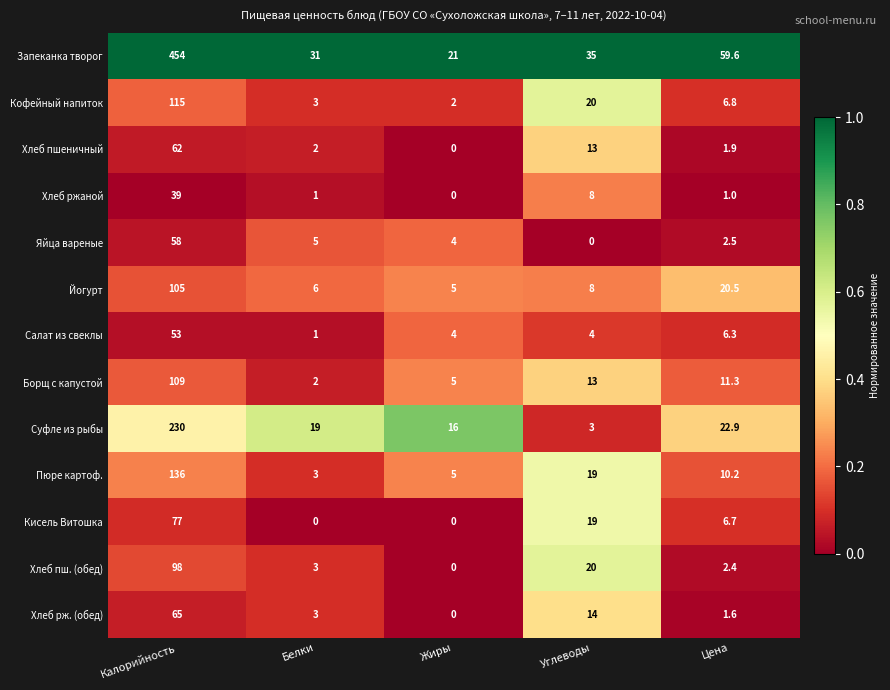

What is the average value of the Хлеб рж. (обед) series?

16.7